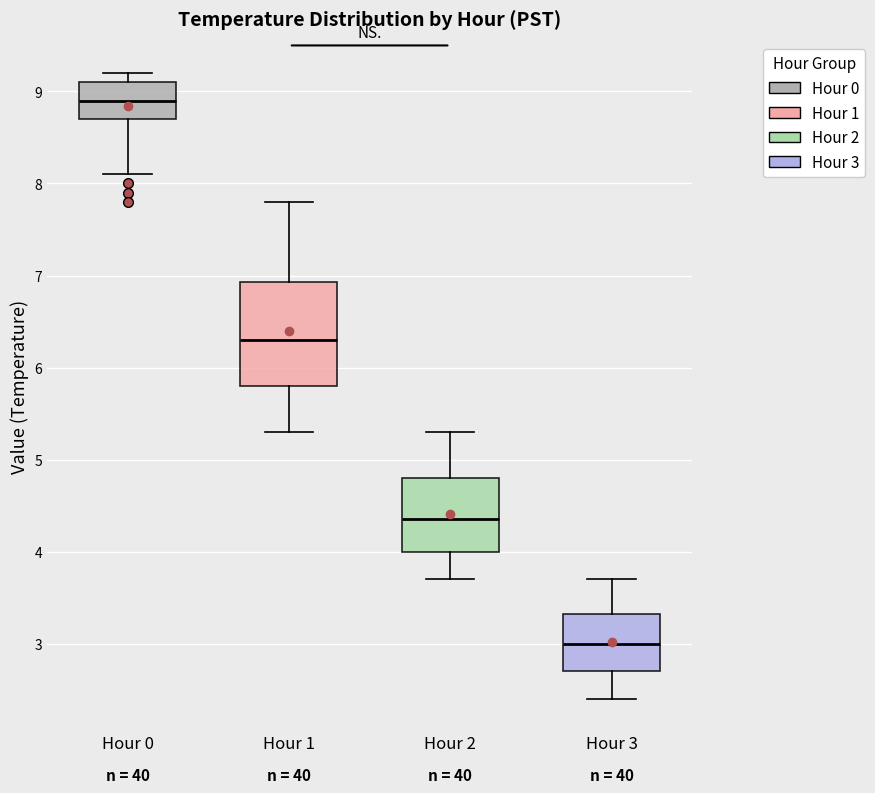

Where does the upper whisker of the box for Hour 1 end on the y-axis? The values are not printed on the chart, so give them approximately, as read against the axis.

7.8